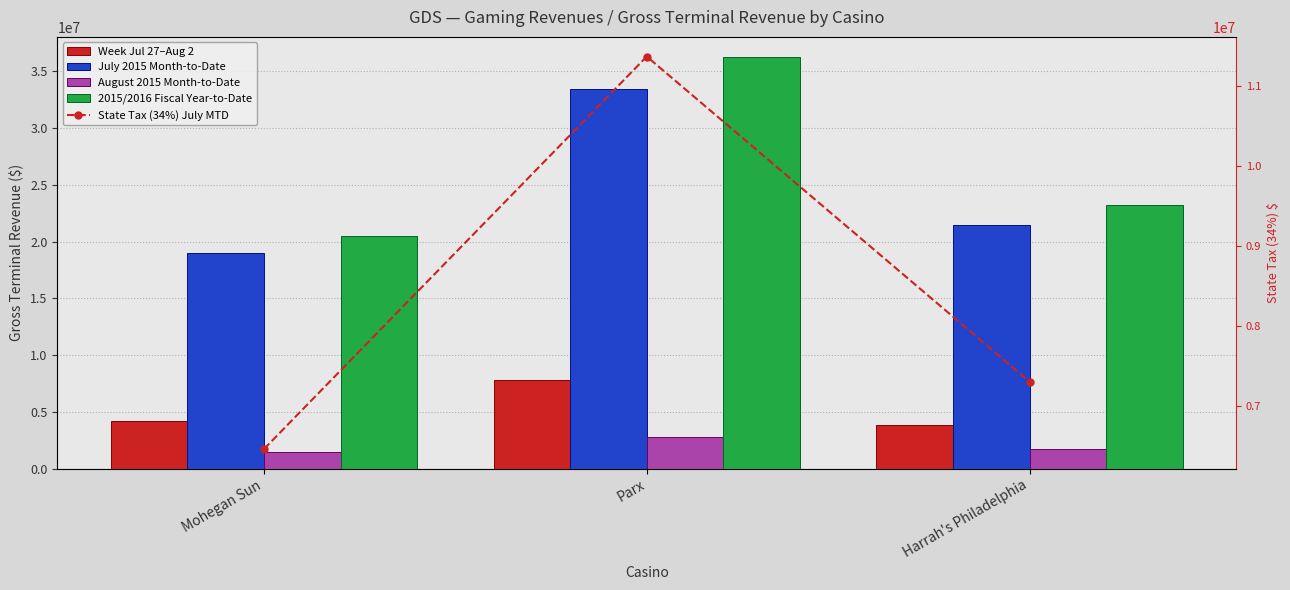

True or false: 2015/2016 Fiscal Year-to-Date has a value of 20522528.4 at Mohegan Sun.

True